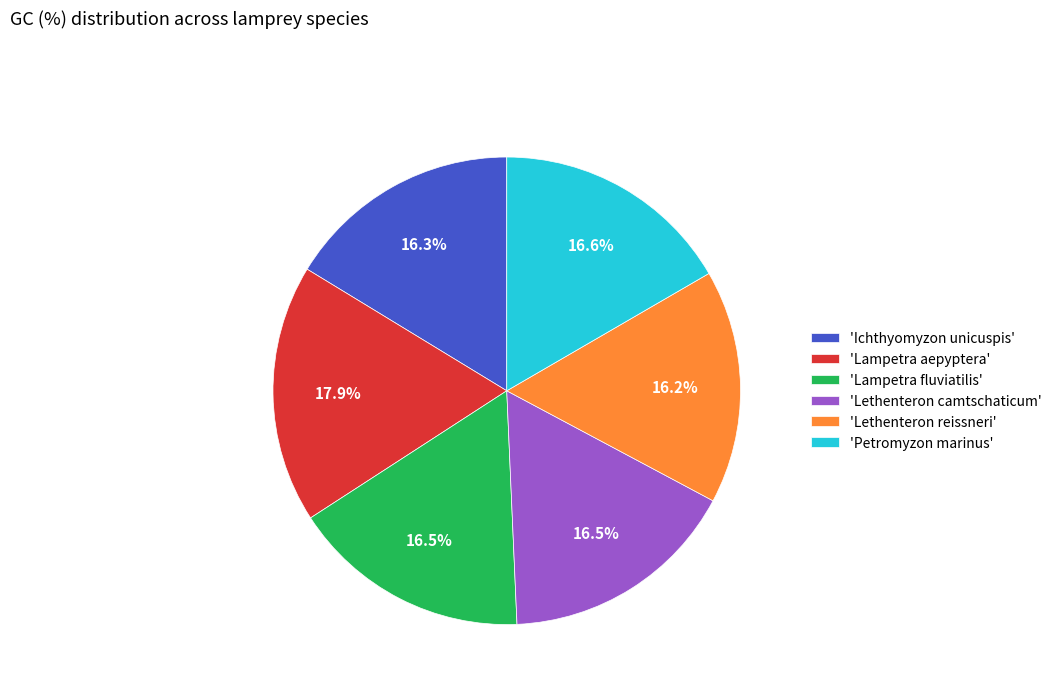

Is 'Lethenteron reissneri' the majority of the pie?

No